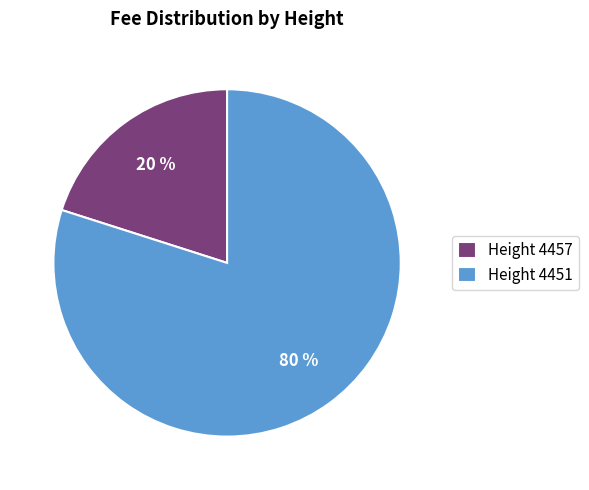

Do Height 4451 and Height 4457 together represent more than half of the pie?

Yes